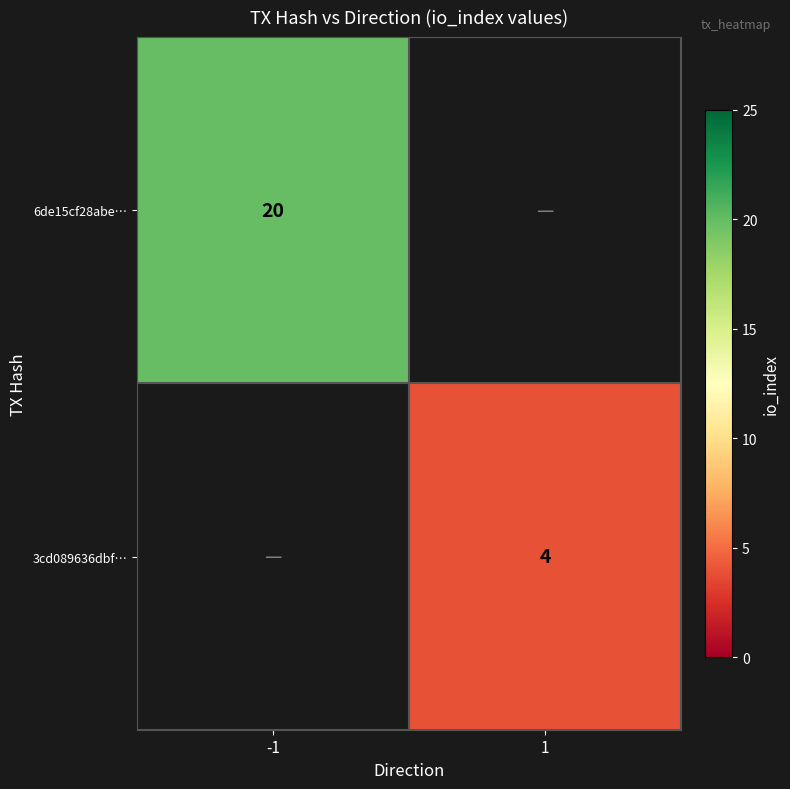

Is it true that 3cd089636dbf… equals 1 at 1?

False